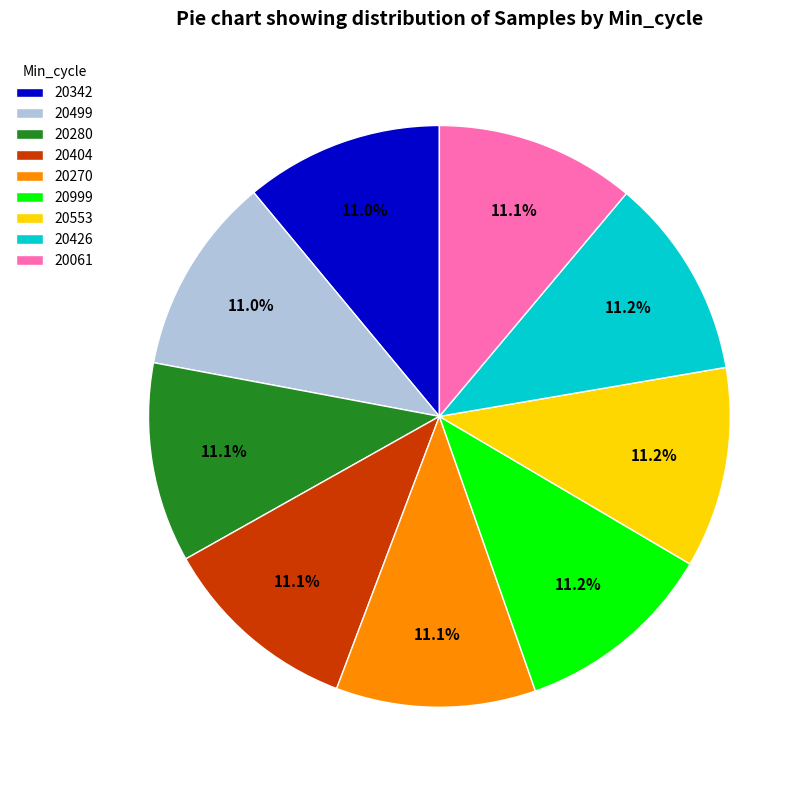

Is 20499 the majority of the pie?

No